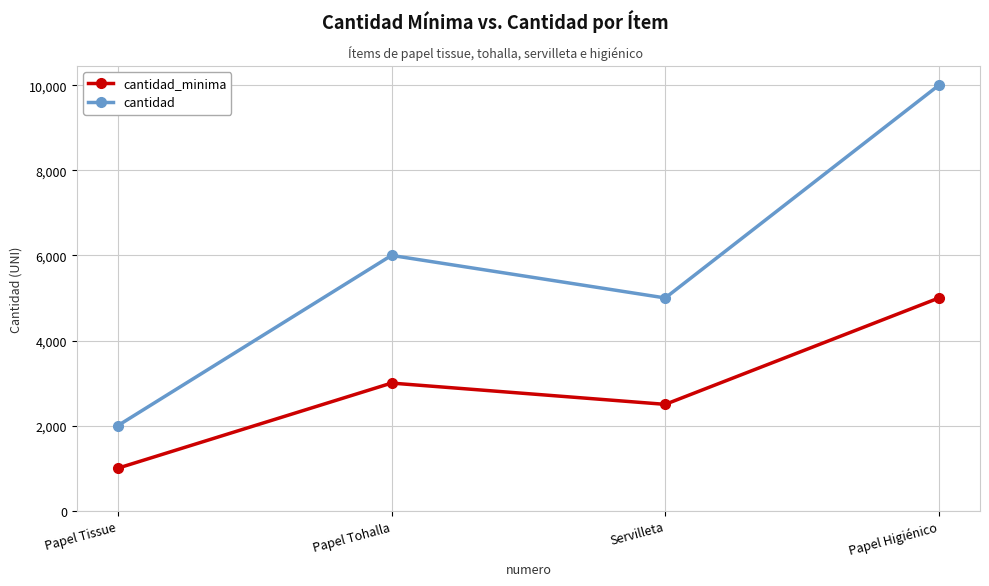

The cantidad series shows 6706 at Papel Higiénico. True or false?

False